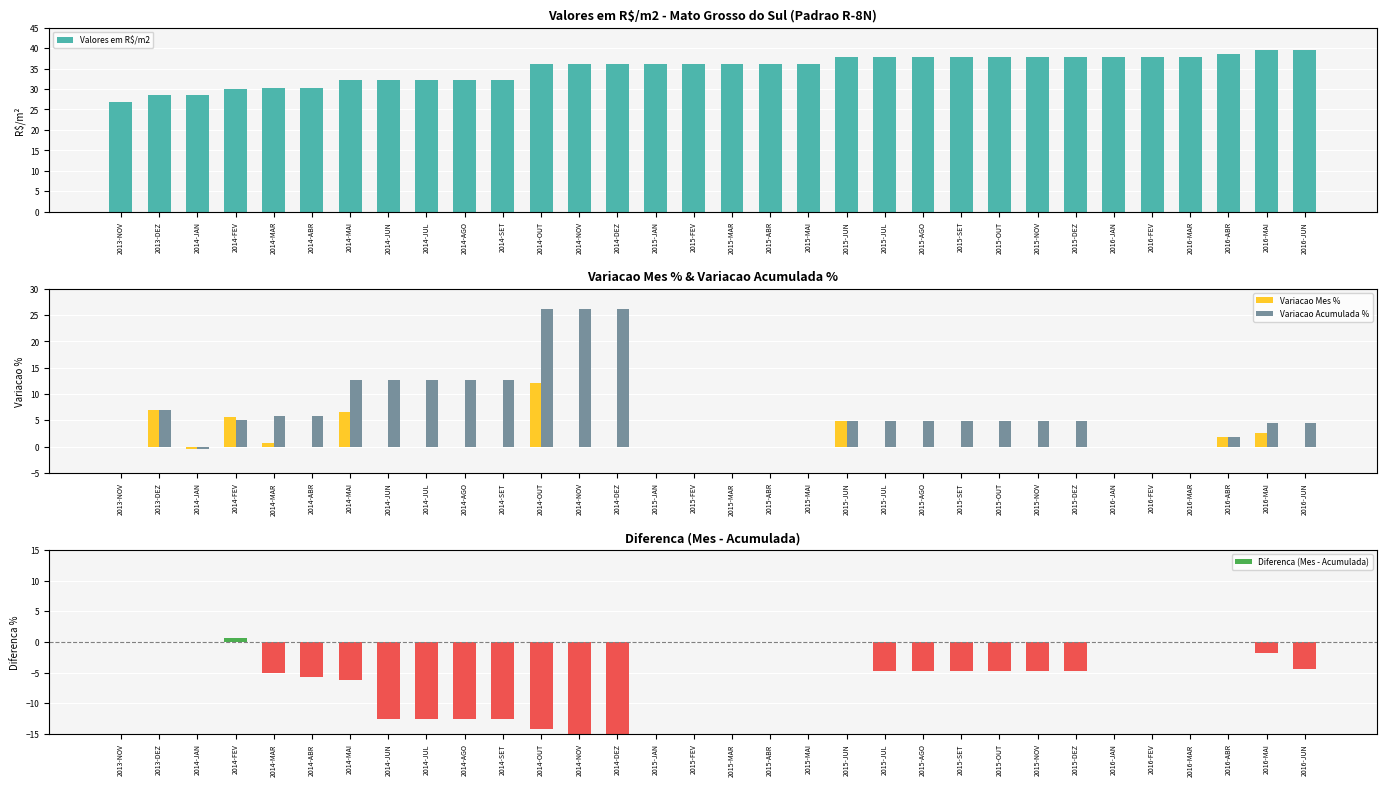

Which category has the lowest value across all series?

2014-NOV